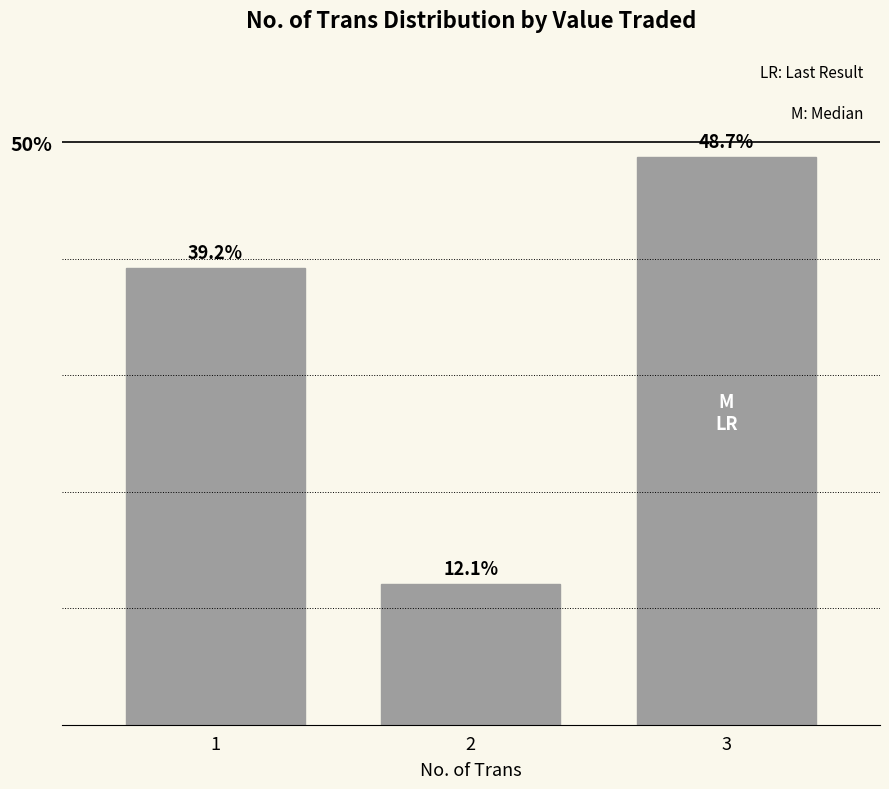

Rank the categories by value from highest to lowest.

3, 1, 2